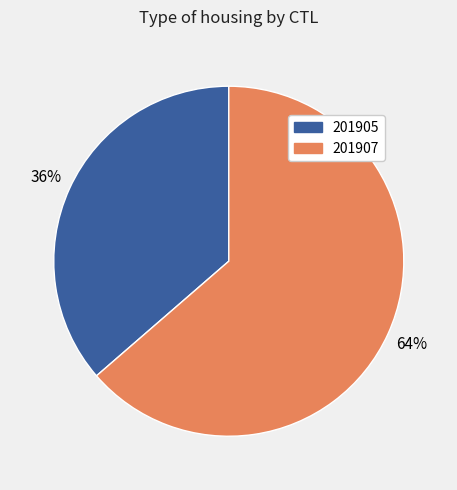

Do 201907 and 201905 together represent more than half of the pie?

Yes